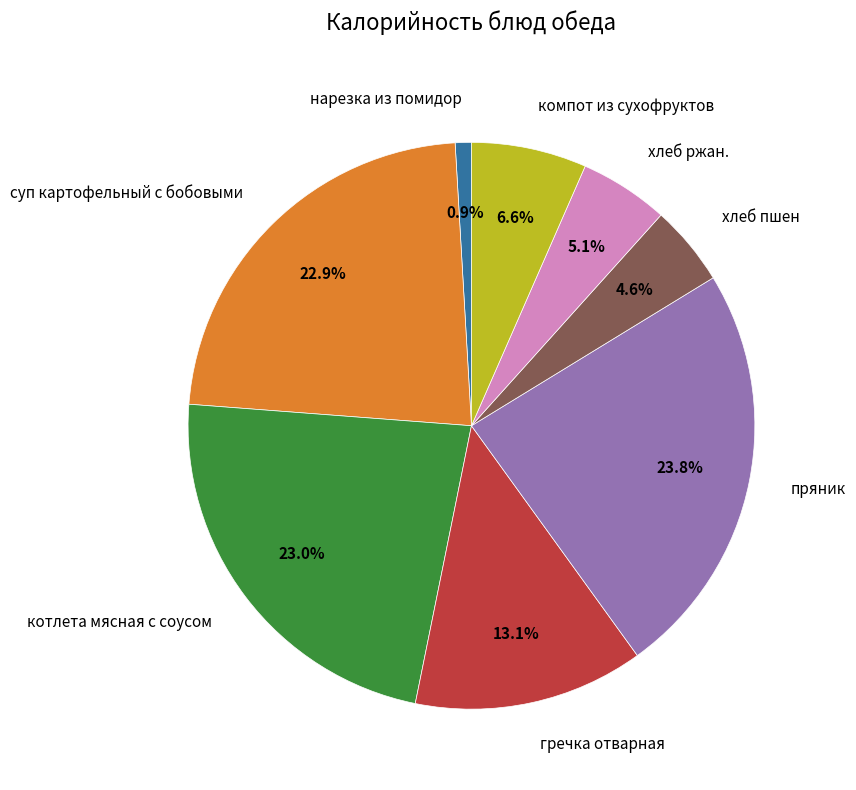

Is the sum of котлета мясная с соусом and суп картофельный с бобовыми greater than half?

No